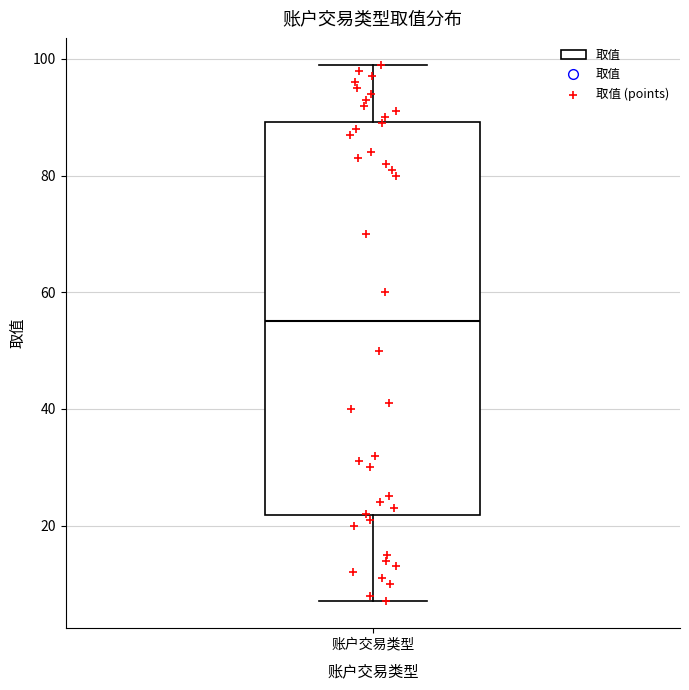

Transcribe this box plot: give where the median line is, the range the box spans, and where the two whiskers end, as read against the y-axis. The values are not printed on the chart, so give them approximately, as read against the axis.

median 56, box 22 to 90, whiskers 8 to 100